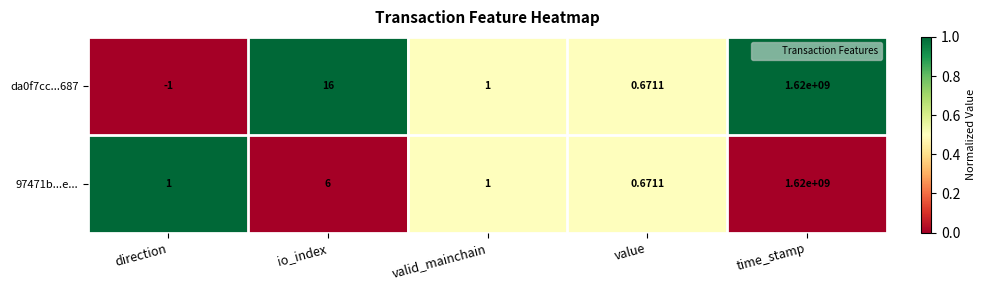

At which label does 97471b...e... reach its peak?

time_stamp